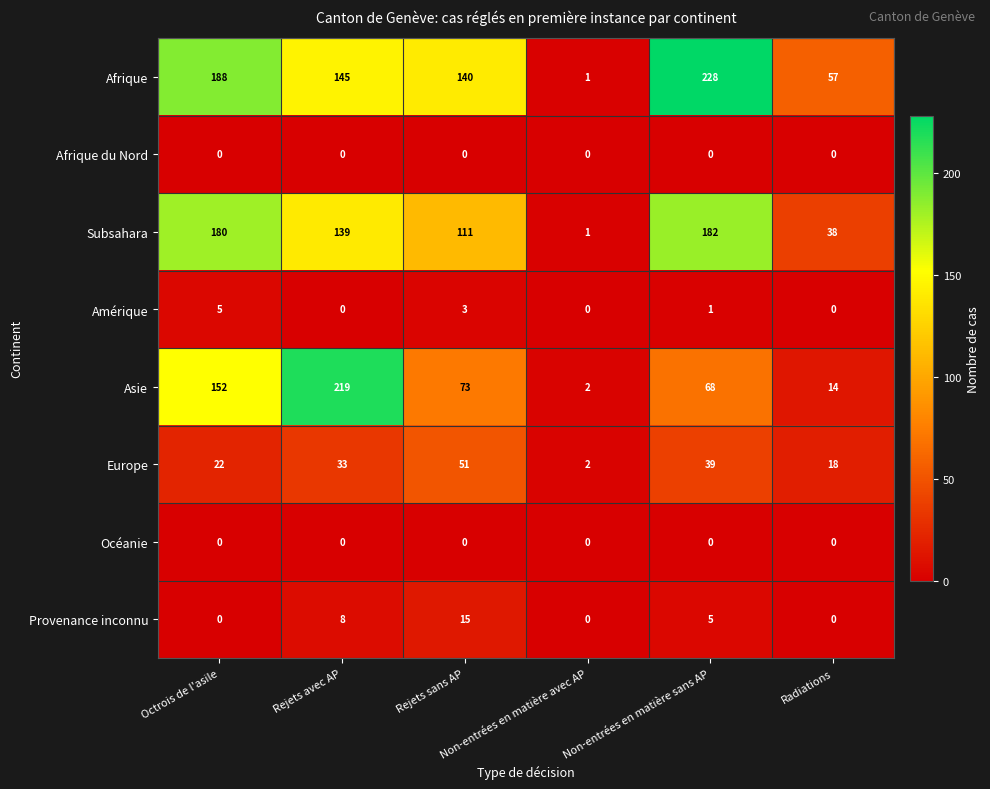

Which series has the widest spread of values?

Afrique